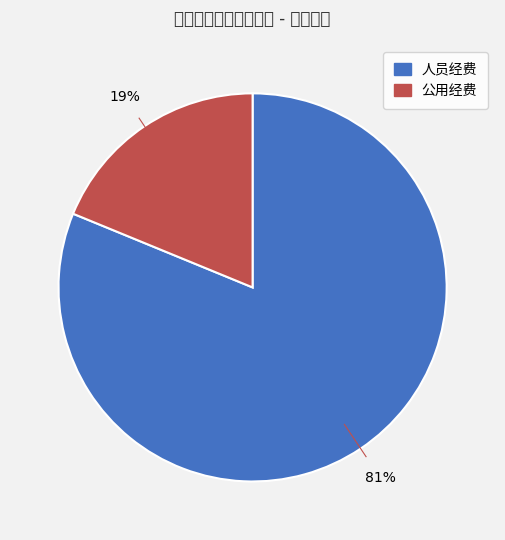

To the nearest percent, what is the difference between the 人员经费 and 公用经费 slice percentages?

62%